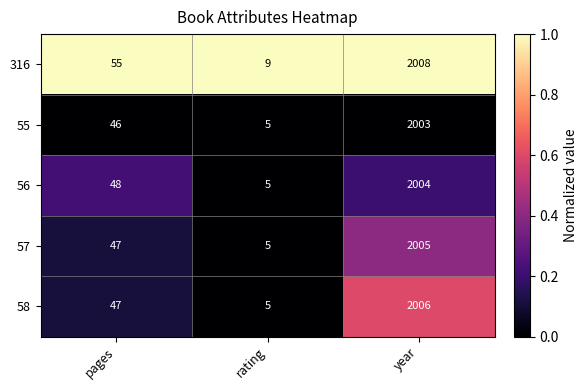

Is it true that 58 equals 2006 at year?

True